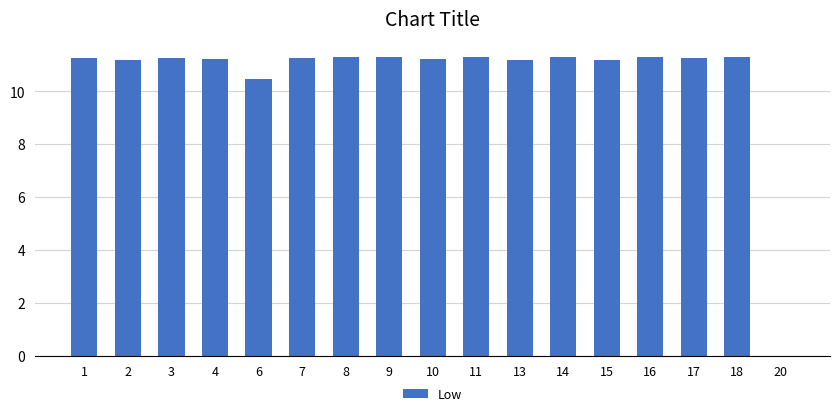

What is the sum of the values at 3 and 18?

22.5